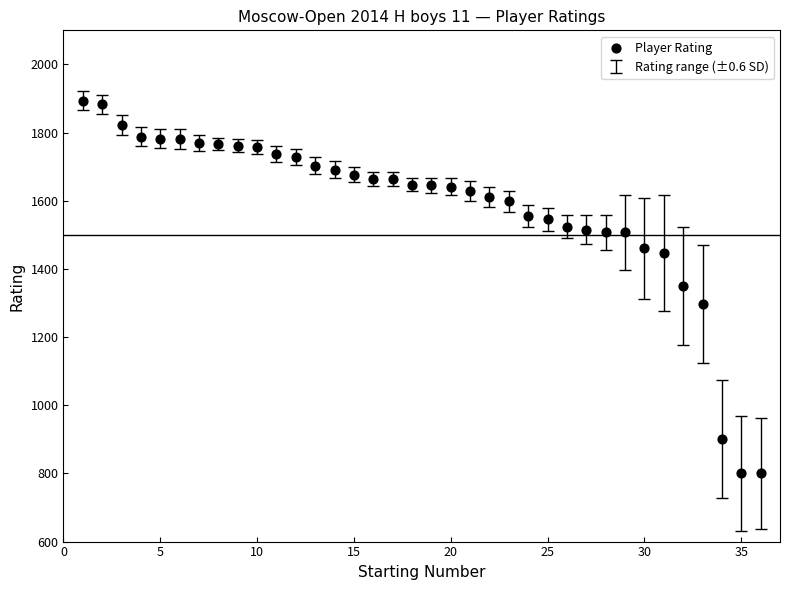

What is the range of X values (max minus min)?

35